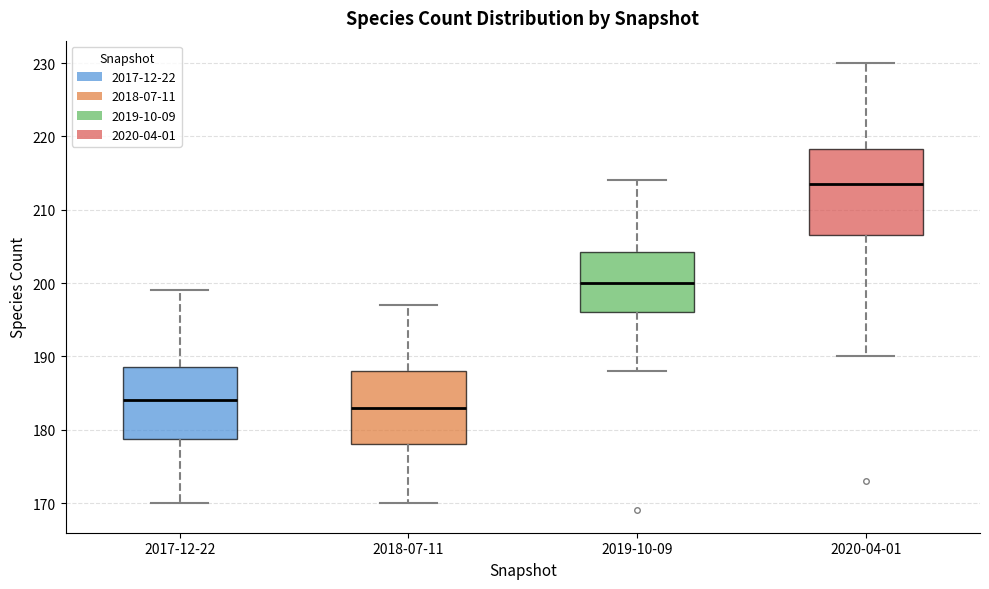

Where does the lower whisker of the box for 2020-04-01 end on the y-axis? The values are not printed on the chart, so give them approximately, as read against the axis.

190